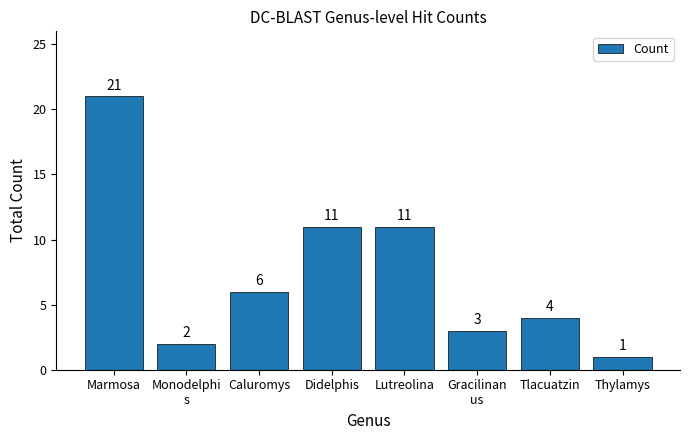

Approximately how many times larger is the value at Tlacuatzin compared to Thylamys?

4.0